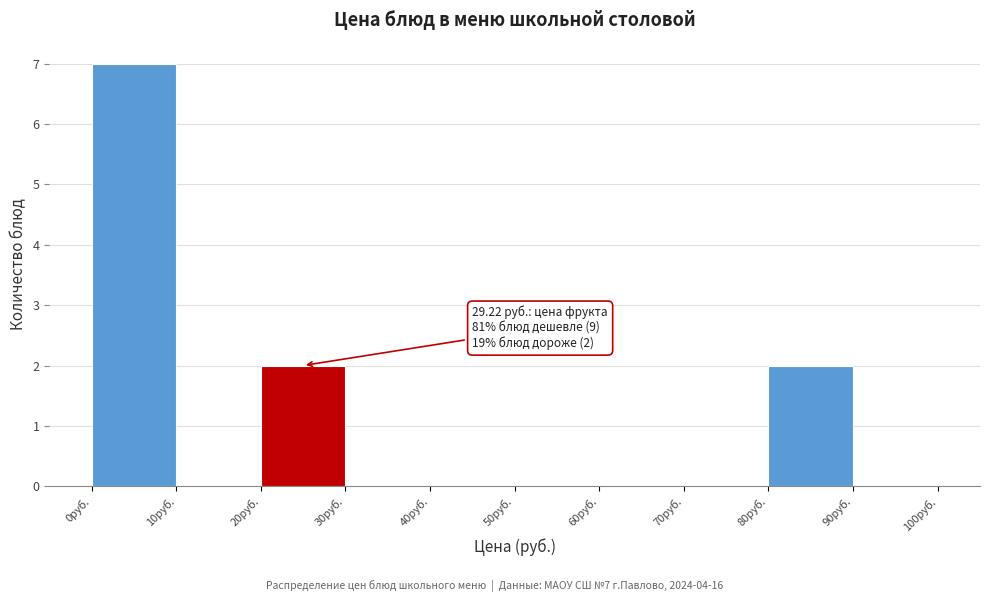

Over which range of the x-axis is the bar tallest?

0 to 10